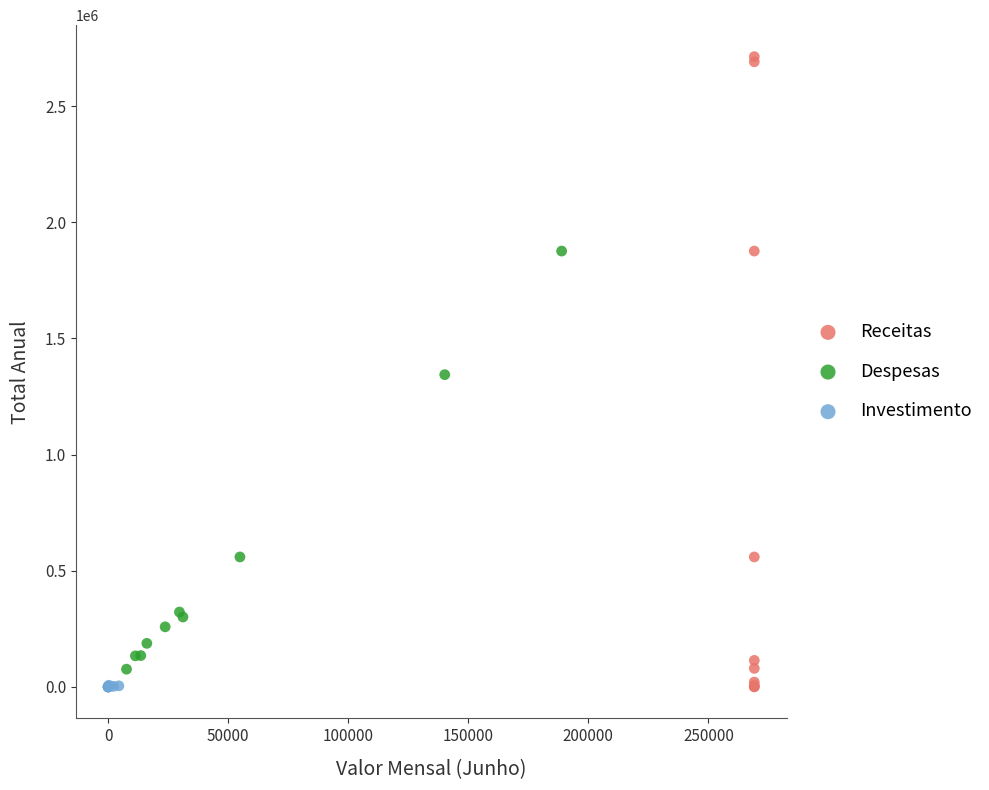

Which series has the widest spread of Y values?

Receitas